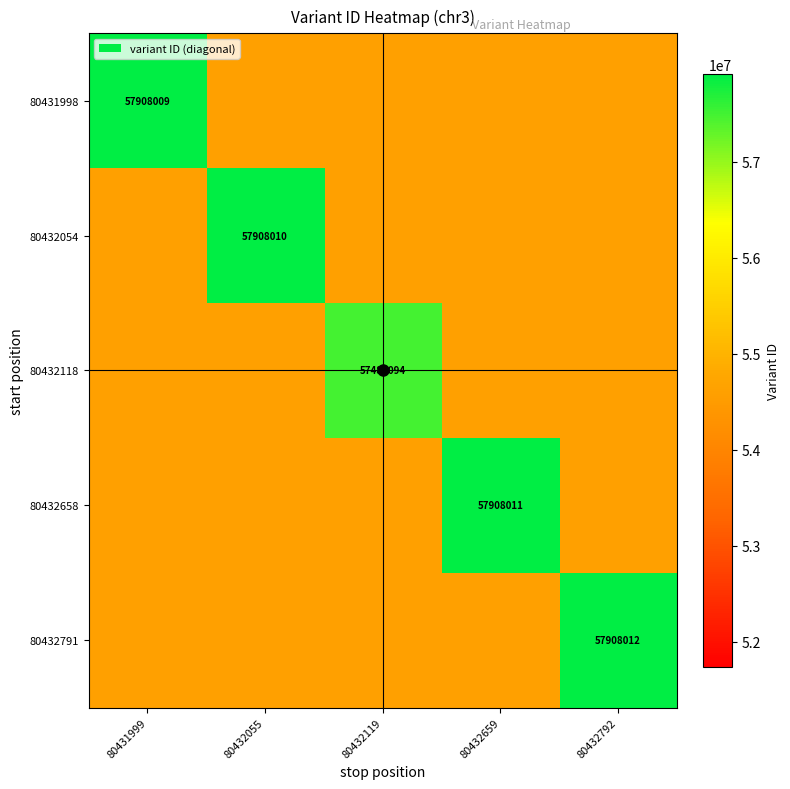

Rank the series by their maximum value, from highest to lowest.

80432791, 80432658, 80432054, 80431998, 80432118